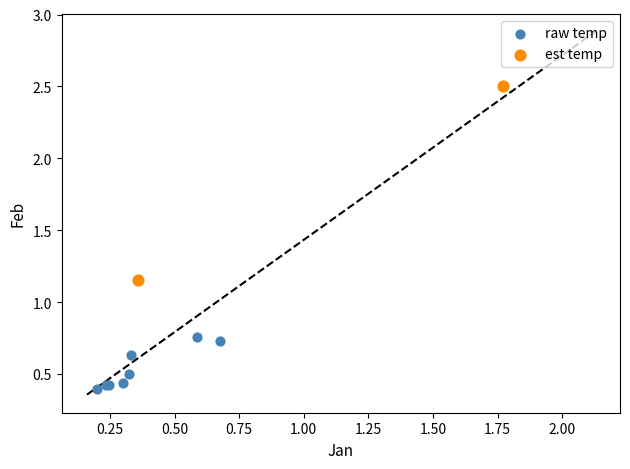

Which series contains the highest Y value?

est temp